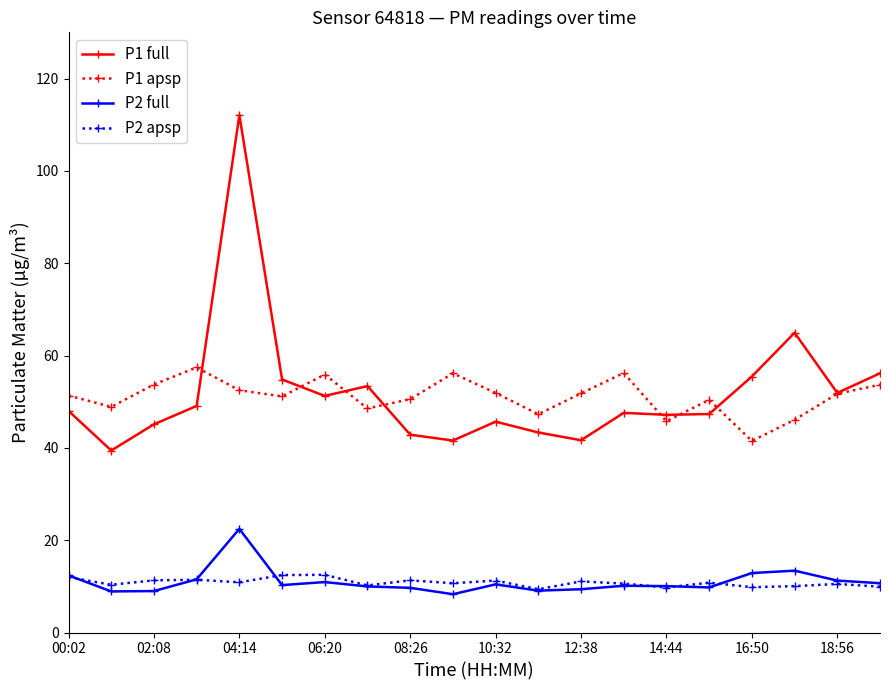

What is the greatest value displayed?

112.1